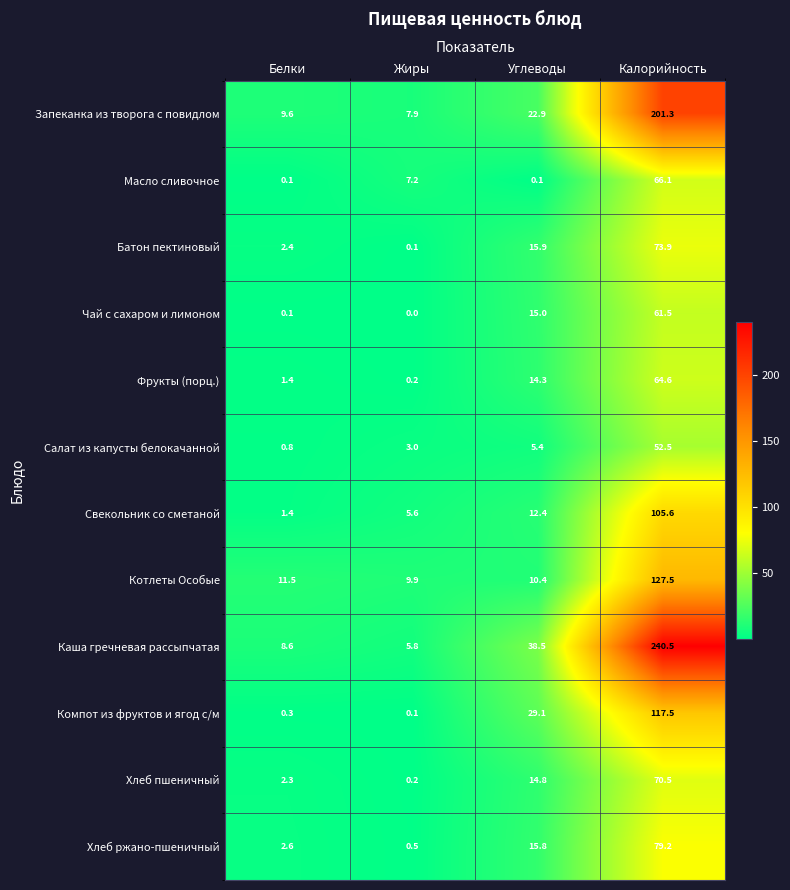

Which label corresponds to the largest value in the chart?

Калорийность